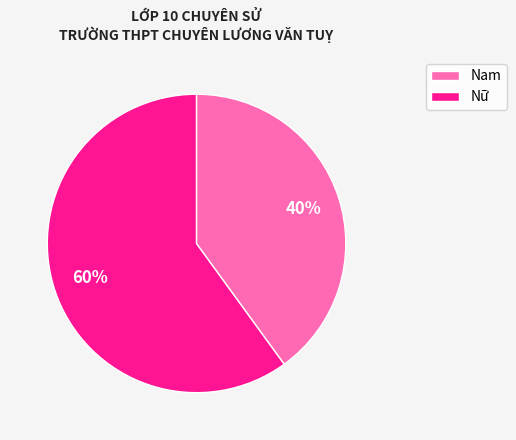

To the nearest percent, what is the difference between the largest and smallest slice percentages?

20%